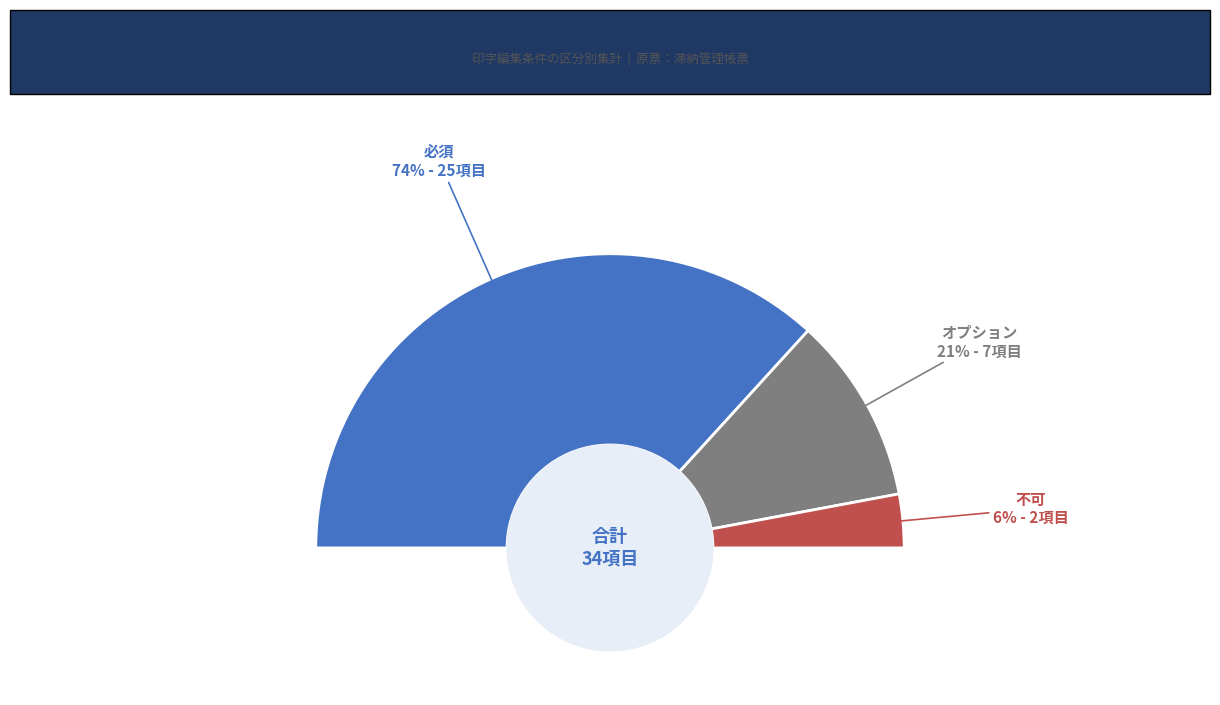

To the nearest percent, what portion does オプション represent?

21%